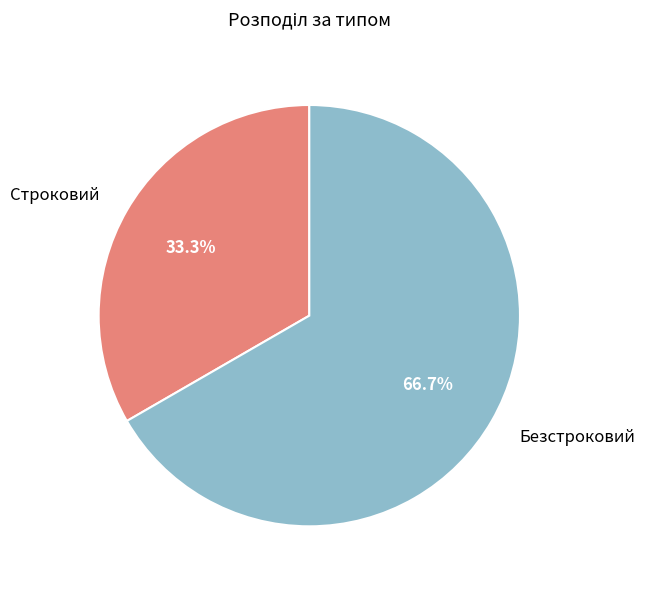

To the nearest percent, what is the difference between the Безстроковий and Строковий slice percentages?

33%